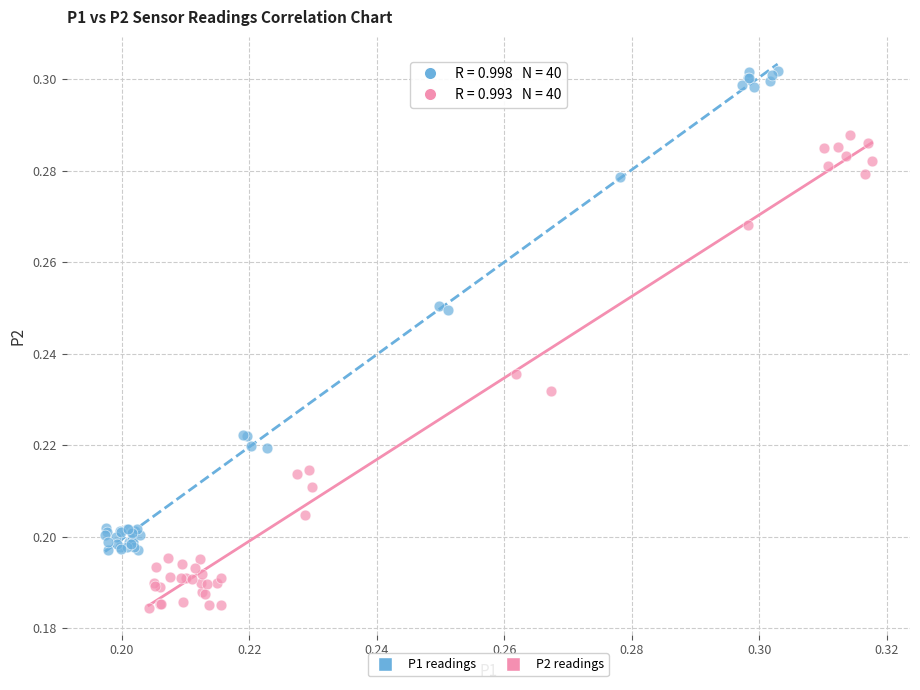

Which series has the largest Y range (max minus min)?

P1 readings